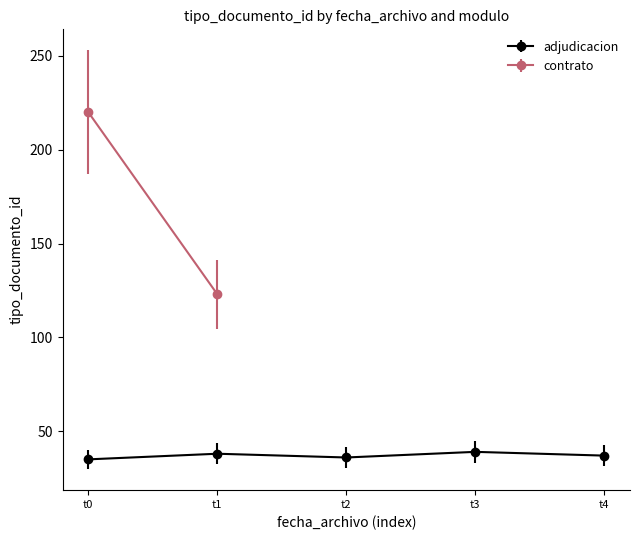

Does the chart display data point markers on the line(s)?

Yes